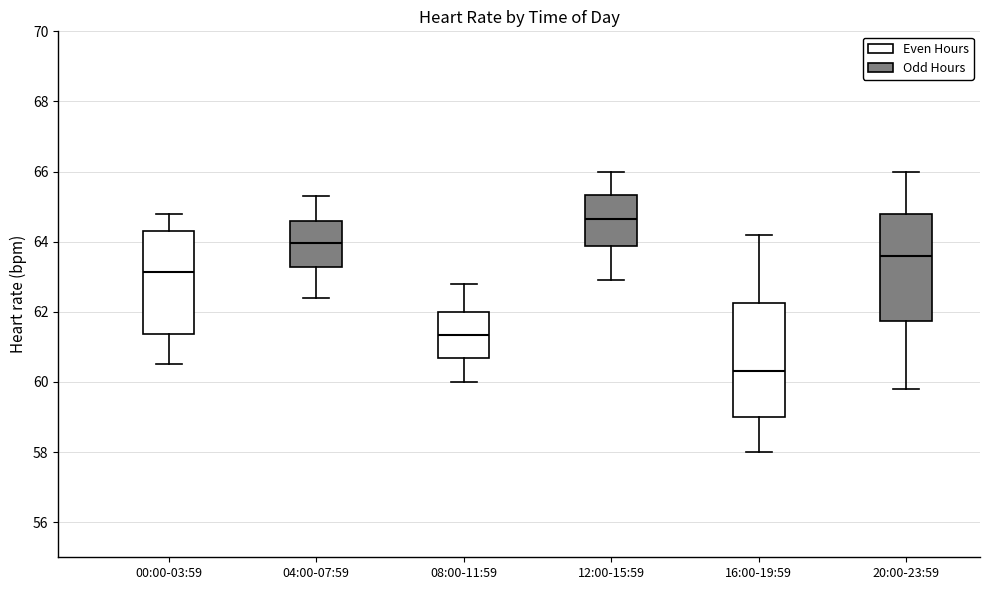

Which box is the tallest, from its lower edge to its upper edge?

16:00-19:59